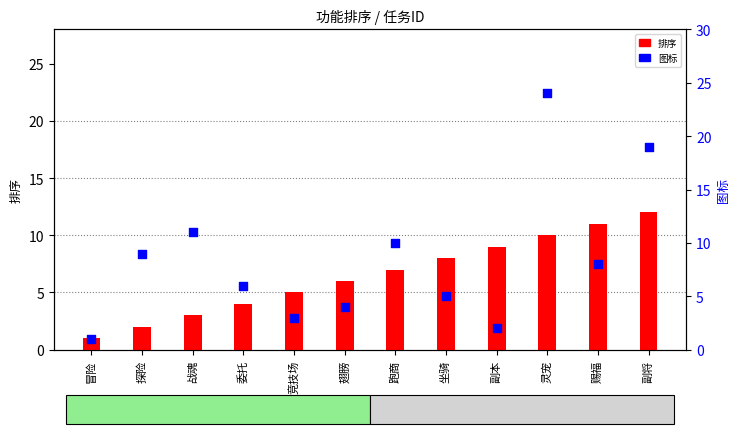

At which category is the sum across all series the highest?

灵宠